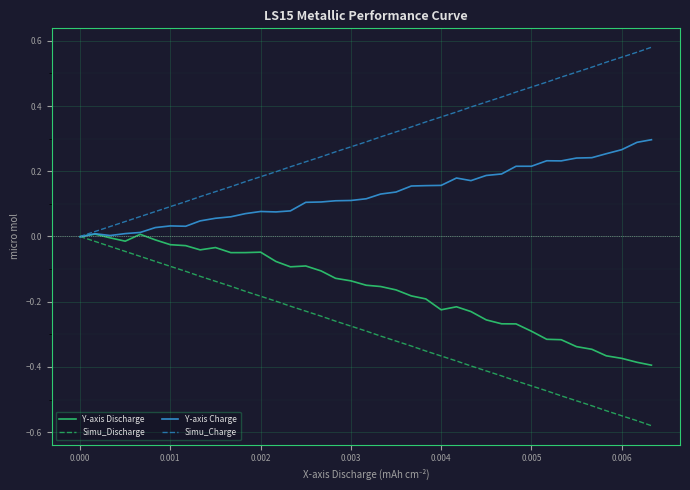

Rank the series by their average value, from lowest to highest.

Simu_Discharge, Y-axis Discharge, Y-axis Charge, Simu_Charge